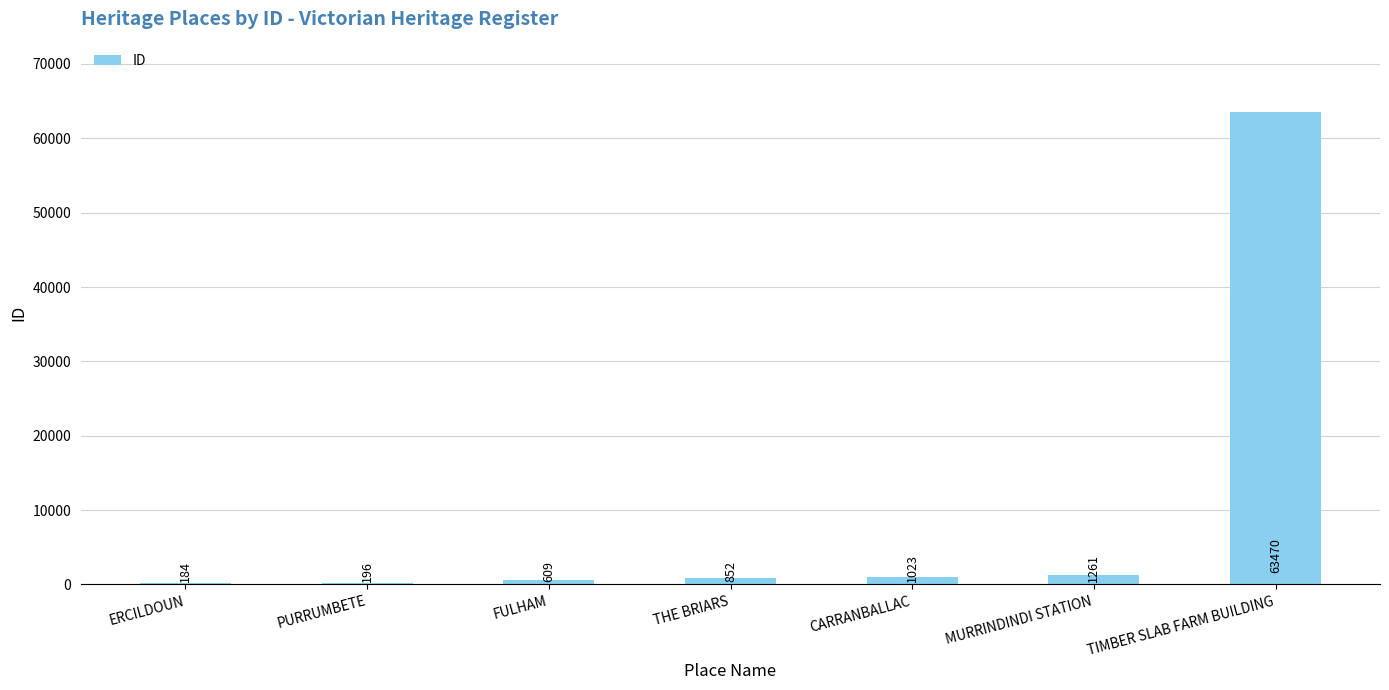

The chart shows a value of 85139 at TIMBER SLAB FARM BUILDING. True or false?

False